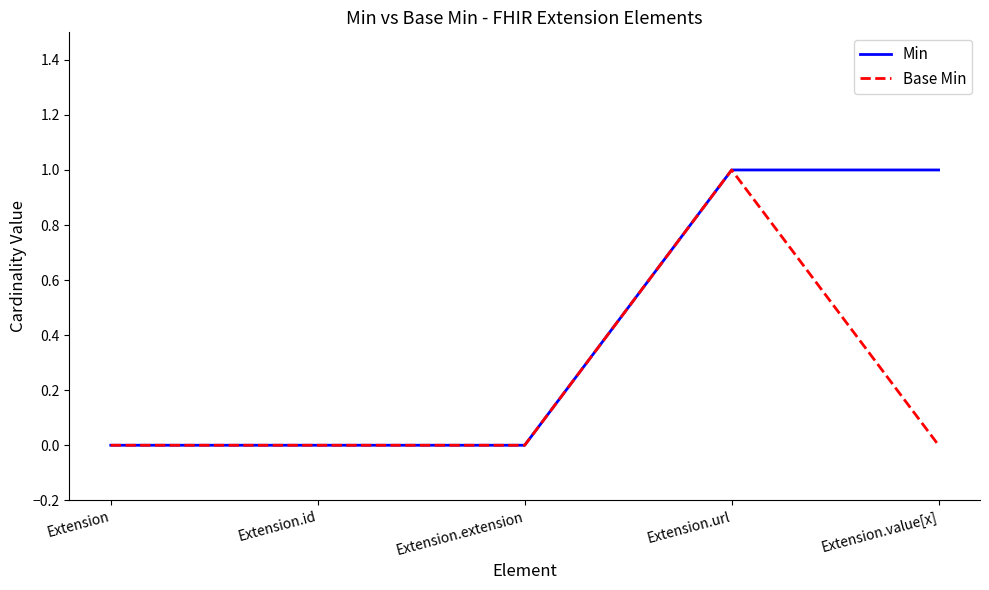

At which category is the sum across all series the highest?

Extension.url